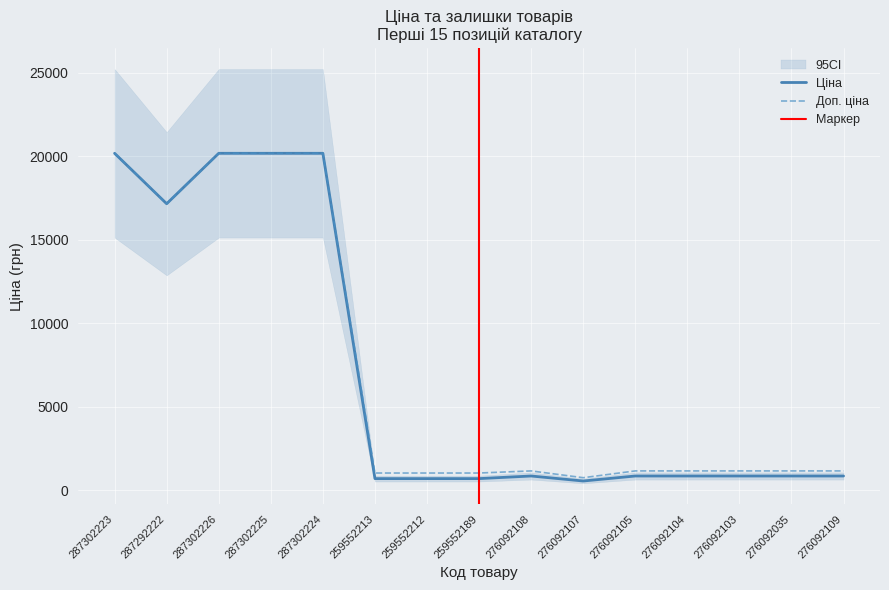

Count the number of categories in the chart.

15